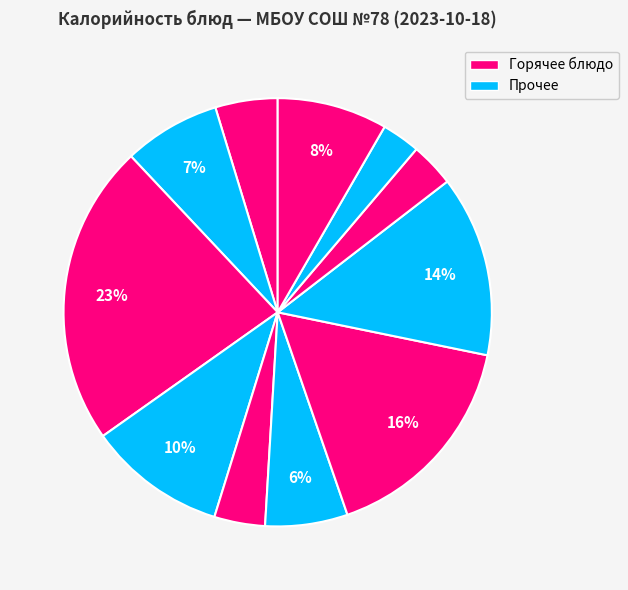

How many segments does this pie chart have?

11